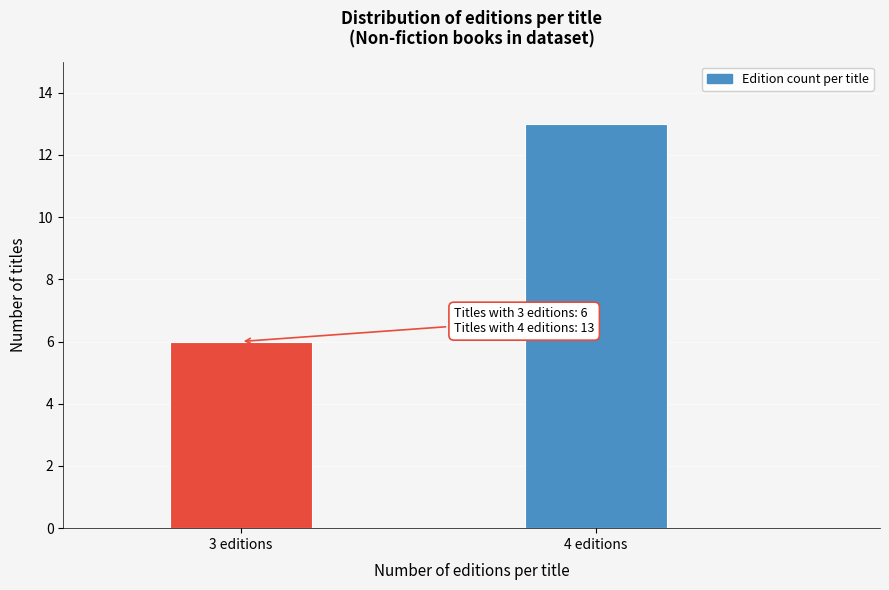

Reading left to right, transcribe all the data shown in this chart.

3 editions=6	4 editions=13